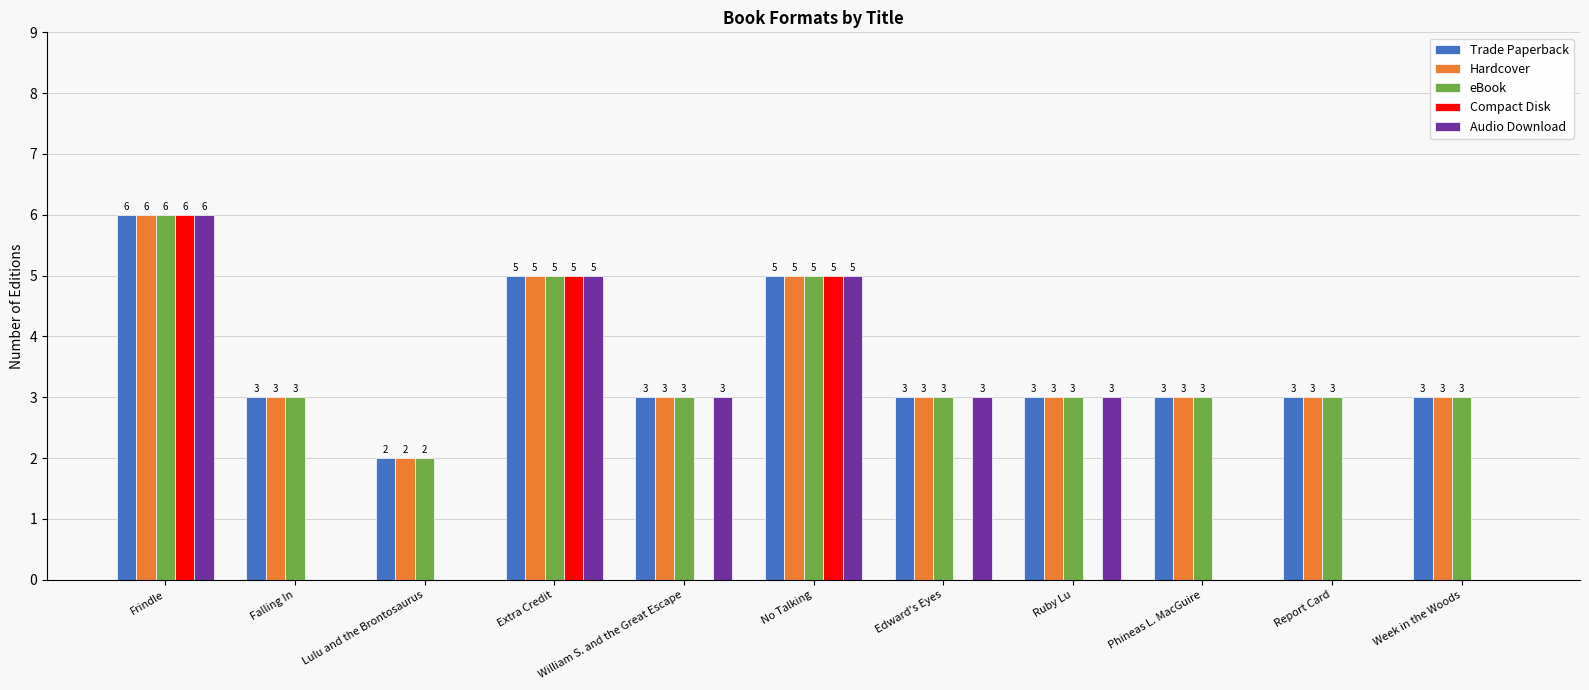

What are all the series names shown in the legend?

Trade Paperback, Hardcover, eBook, Compact Disk, Audio Download